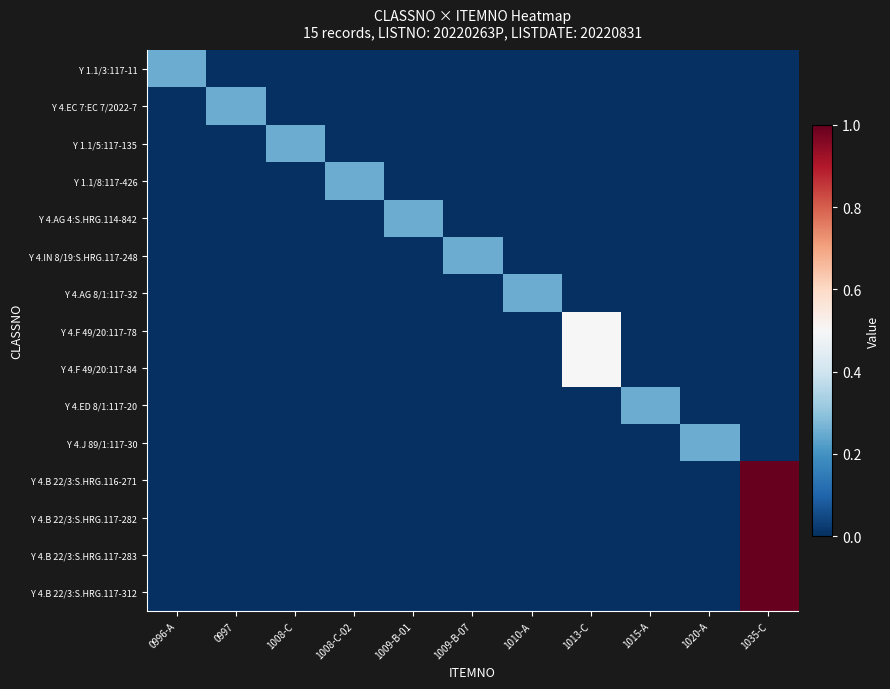

Rank the series by their maximum value, from lowest to highest.

Y 1.1/3:117-11, Y 4.EC 7:EC 7/2022-7, Y 1.1/5:117-135, Y 1.1/8:117-426, Y 4.AG 4:S.HRG.114-842, Y 4.IN 8/19:S.HRG.117-248, Y 4.AG 8/1:117-32, Y 4.ED 8/1:117-20, Y 4.J 89/1:117-30, Y 4.F 49/20:117-78, Y 4.F 49/20:117-84, Y 4.B 22/3:S.HRG.116-271, Y 4.B 22/3:S.HRG.117-282, Y 4.B 22/3:S.HRG.117-283, Y 4.B 22/3:S.HRG.117-312